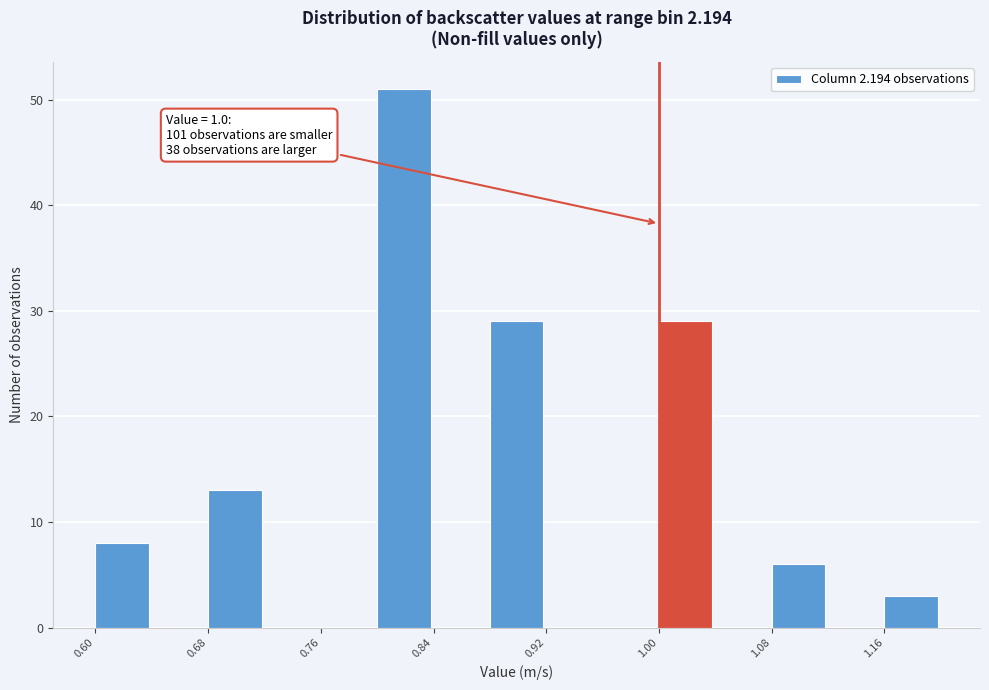

Which range on the x-axis has the tallest bar?

0.80 to 0.84